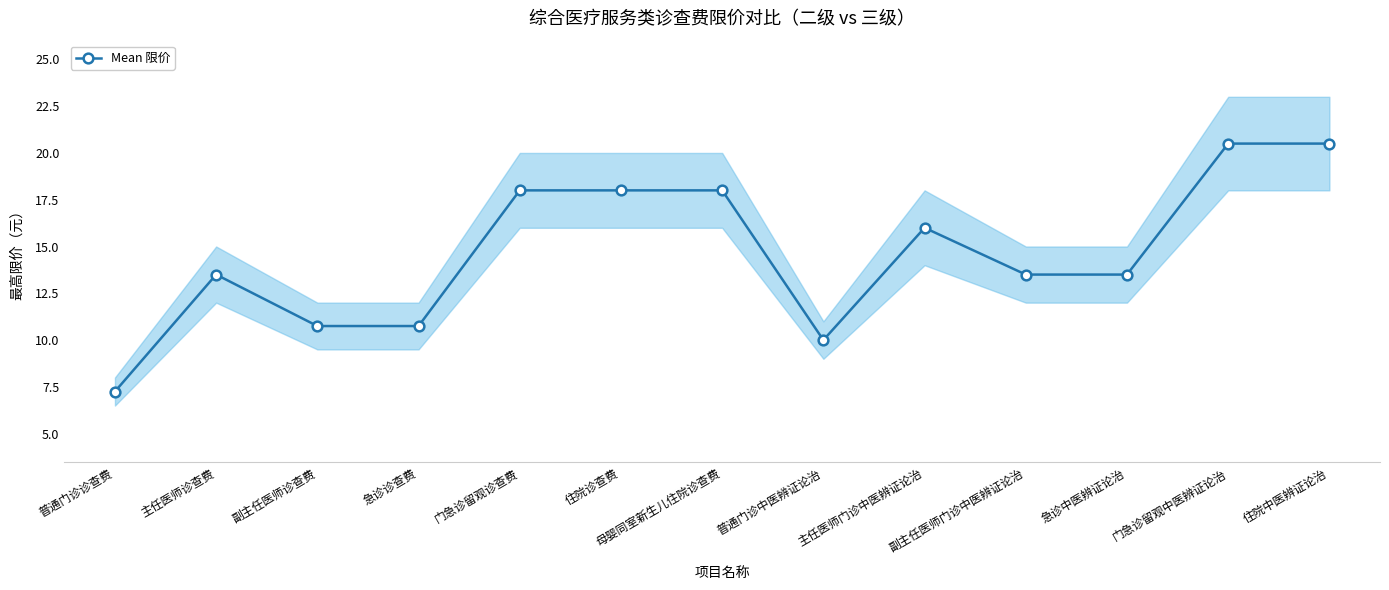

Where is the data nearest to the value 13?

主任医师诊查费